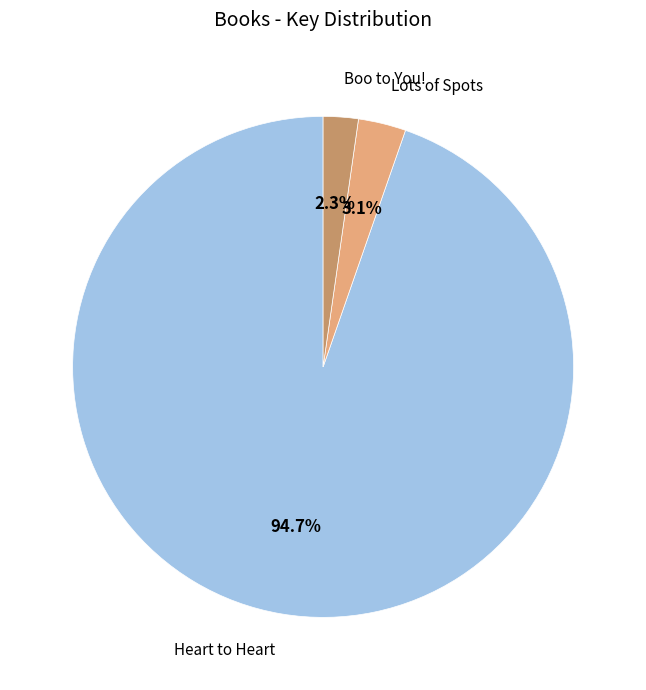

Is it true that Boo to You! is 15% of the pie?

False